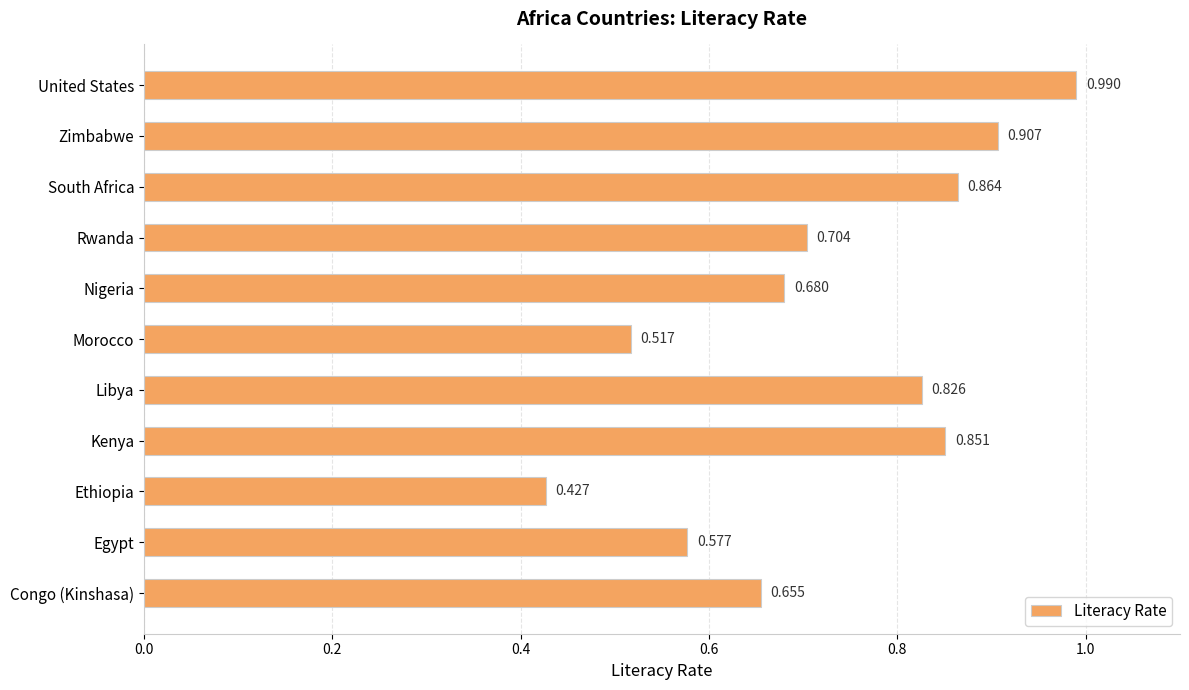

List the labels in order of value, smallest first.

Ethiopia, Morocco, Egypt, Congo (Kinshasa), Nigeria, Rwanda, Libya, Kenya, South Africa, Zimbabwe, United States